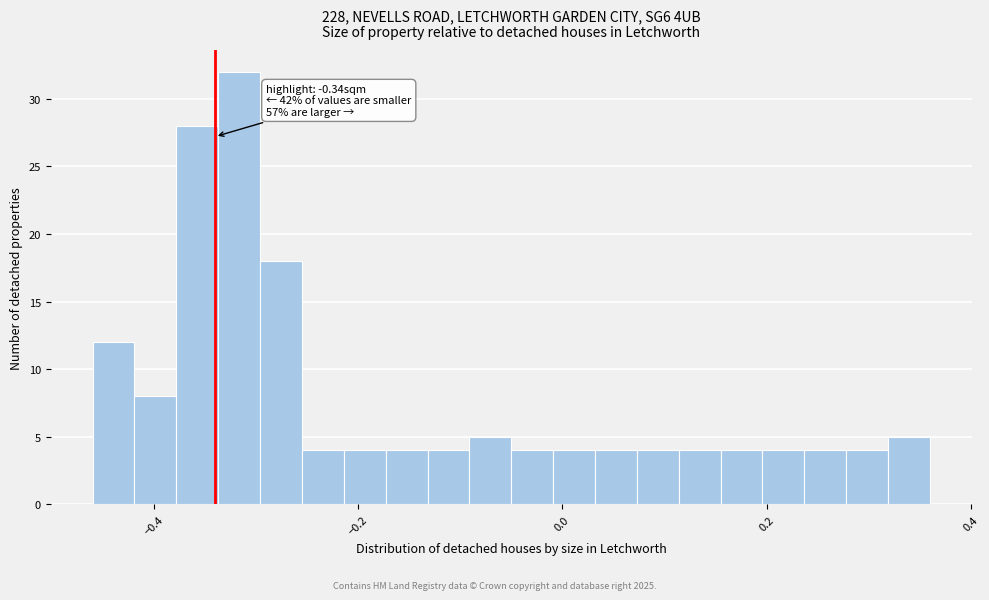

Around what value on the x-axis is the tallest bar? Give the approximate position of its centre, as read against the axis.

-0.32